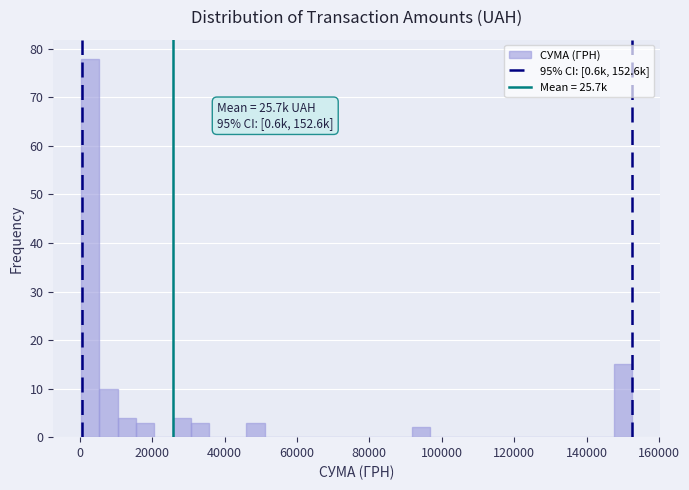

Around what value on the x-axis is the tallest bar? Give the approximate position of its centre, as read against the axis.

2000